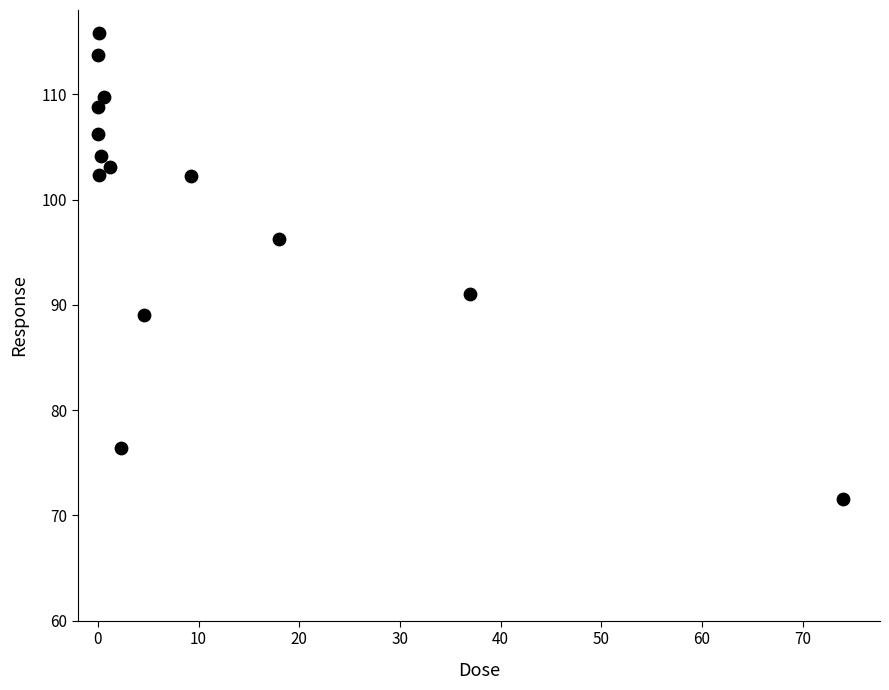

What is the range of X values (max minus min)?

74.0